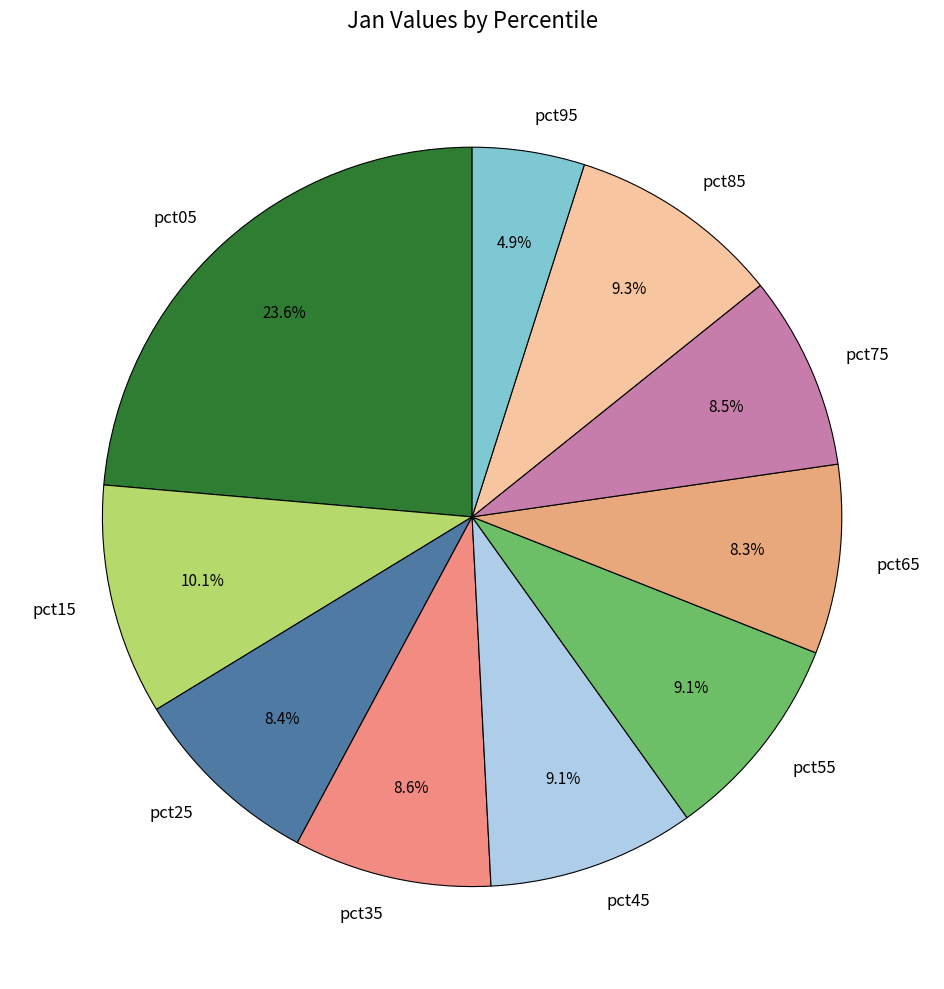

Is there a majority slice in this chart?

No